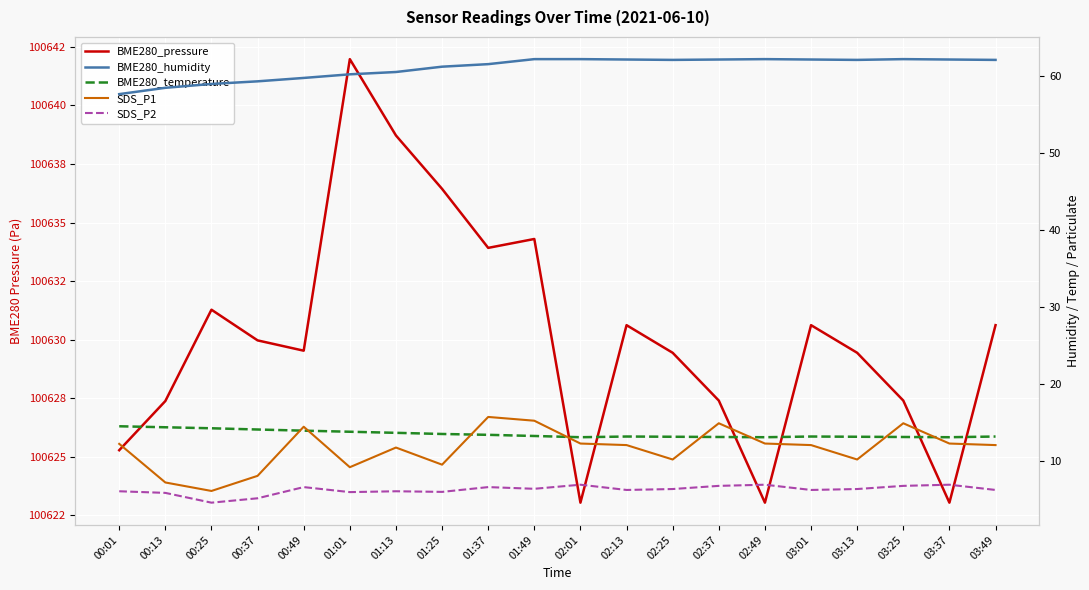

List the series in order of their peak value, lowest first.

SDS_P2, BME280_temperature, SDS_P1, BME280_humidity, BME280_pressure